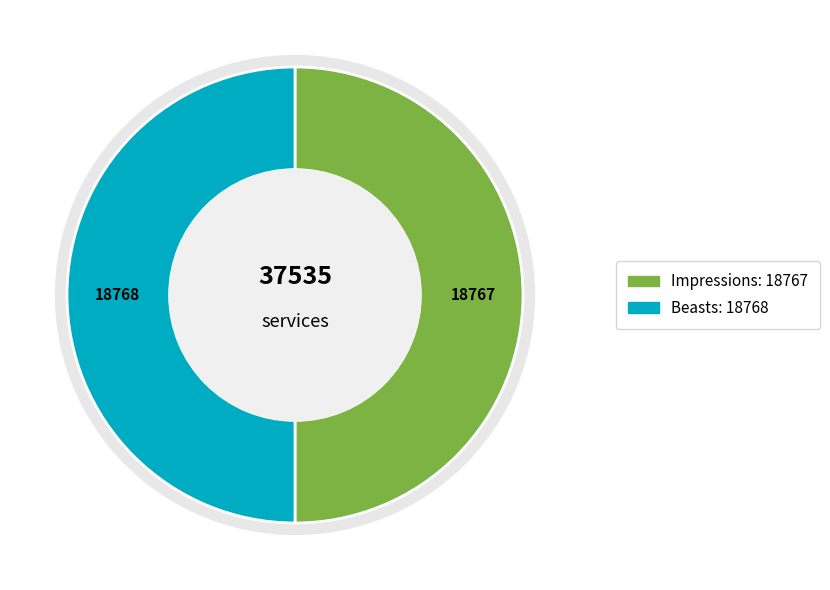

What percentage do Impressions and Beasts together represent?

100.0%